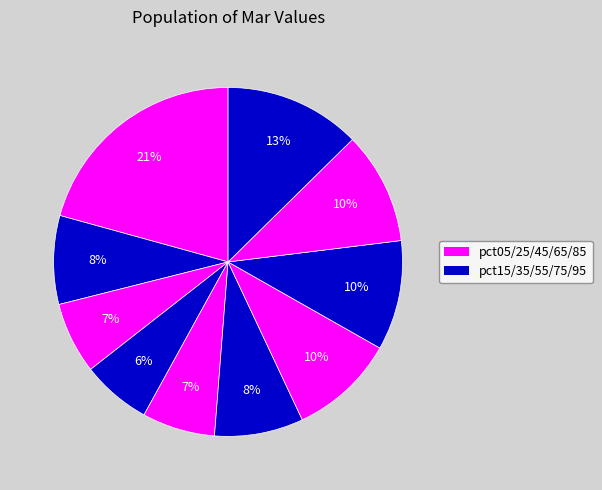

Count the number of slices in the pie.

10